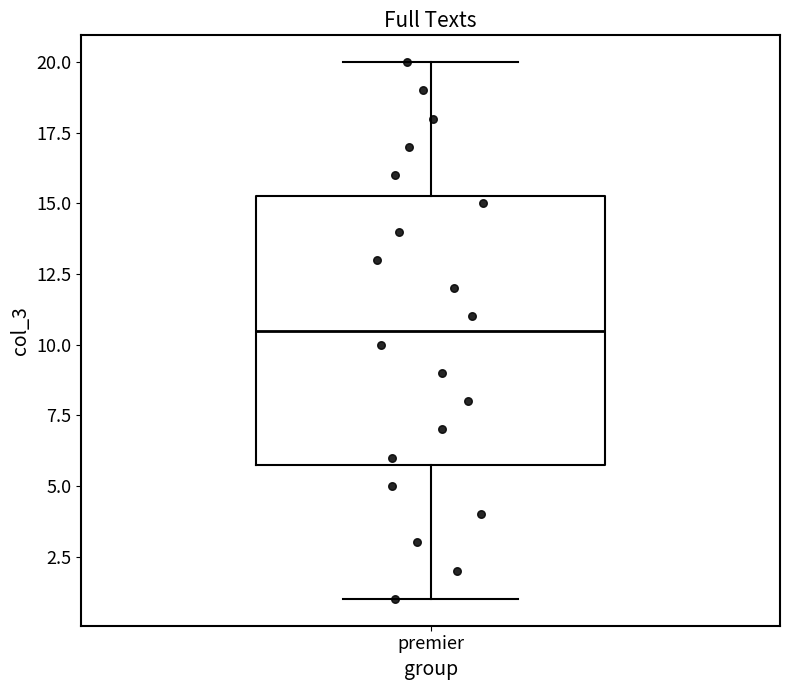

Where does the median line of the box for premier sit on the y-axis? The values are not printed on the chart, so give them approximately, as read against the axis.

10.5